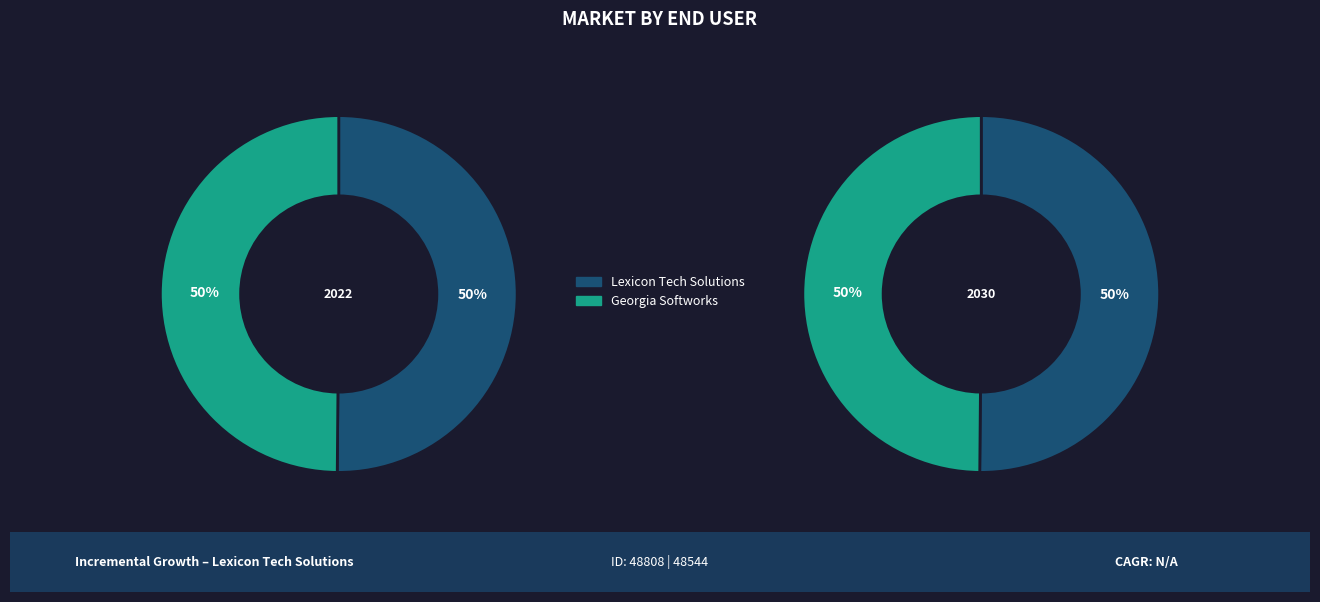

The Georgia Softworks slice represents 50% of the pie. True or false?

True